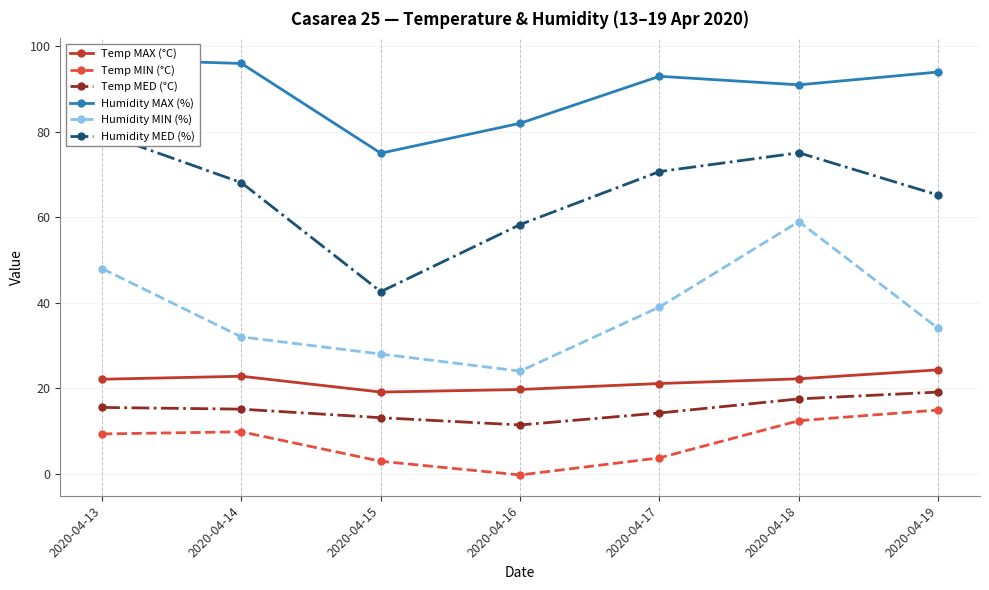

True or false: Humidity MED (%) and Humidity MAX (%) intersect in this chart.

False